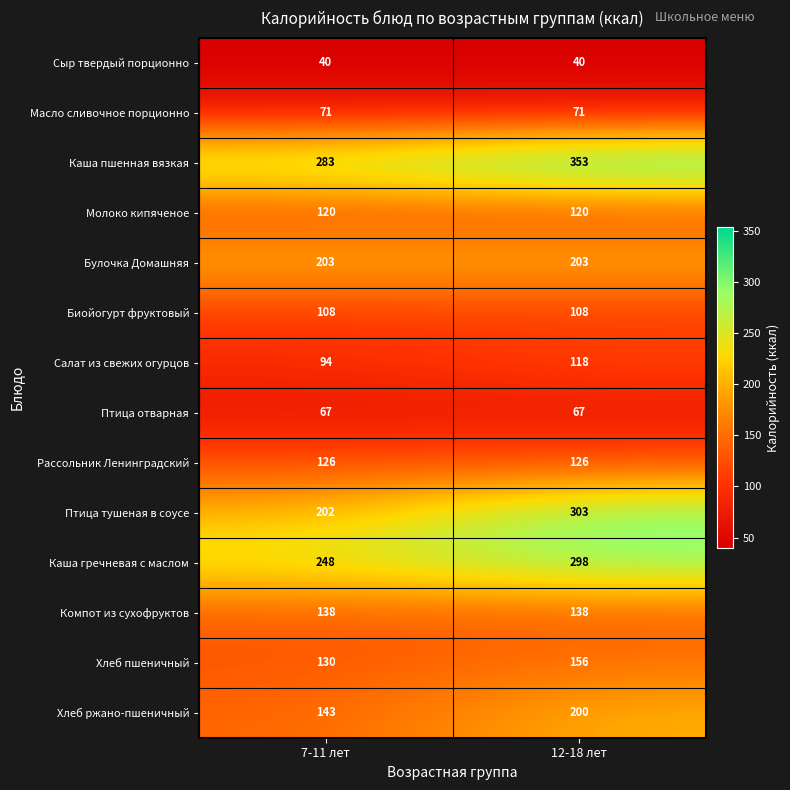

The Компот из сухофруктов series shows 138 at 12-18 лет. True or false?

True